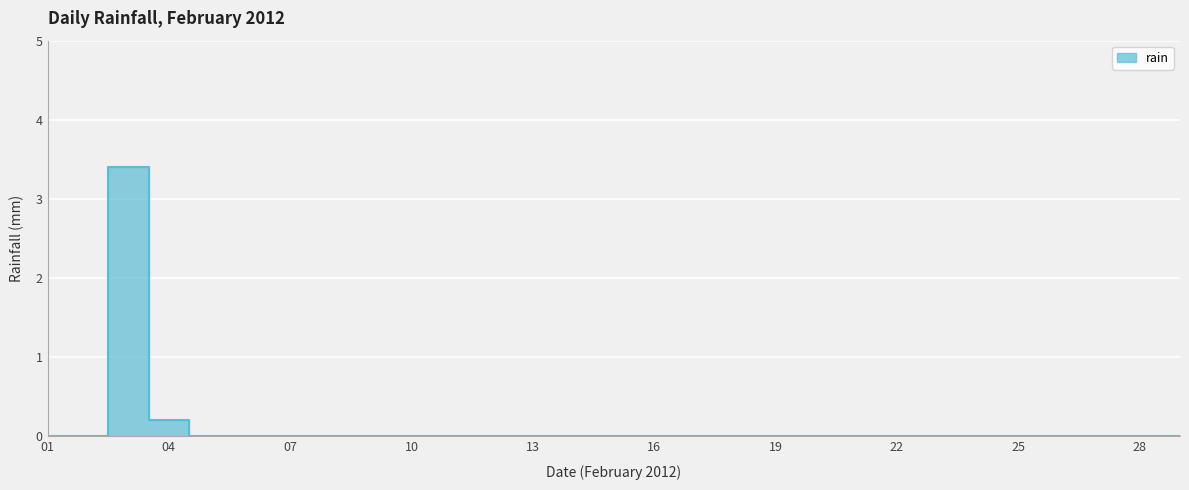

True or false: the data shows 1.2 at 22.

False